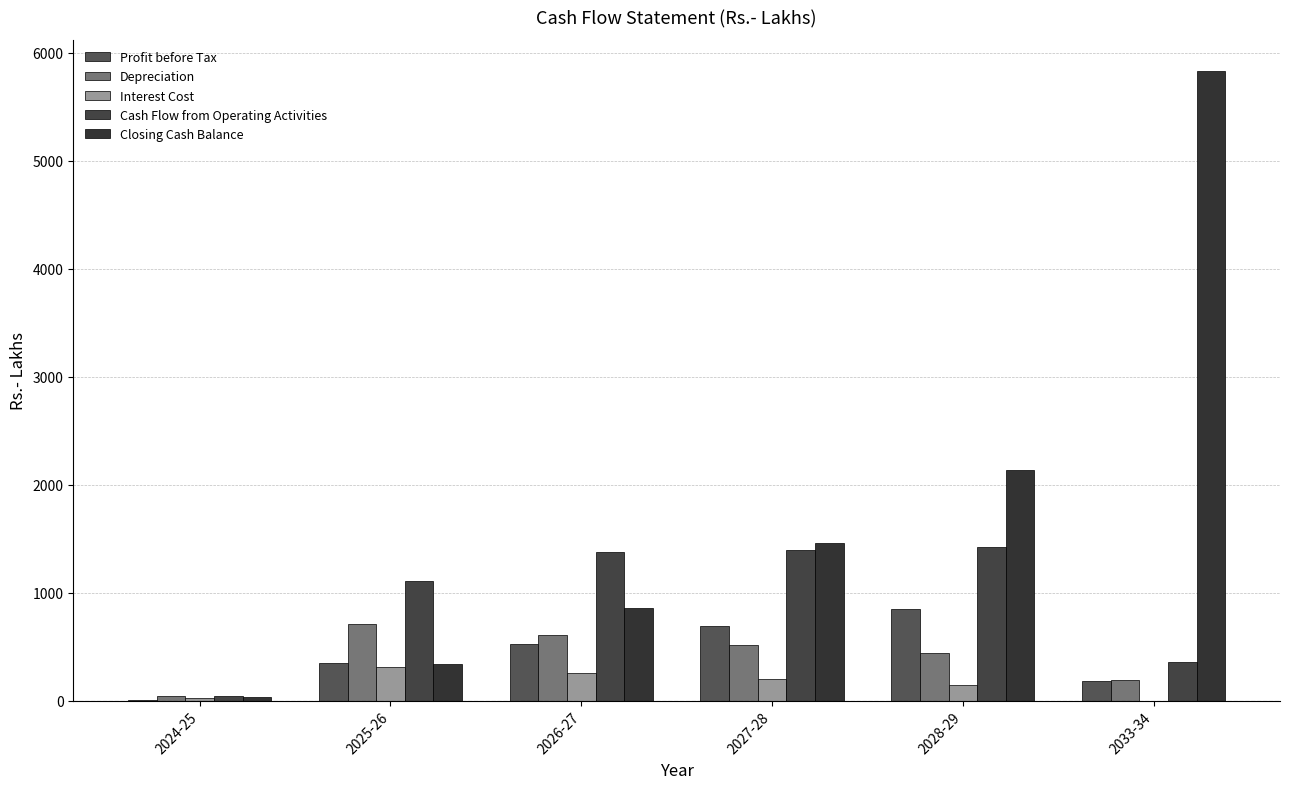

What position from the left is 2026-27?

3